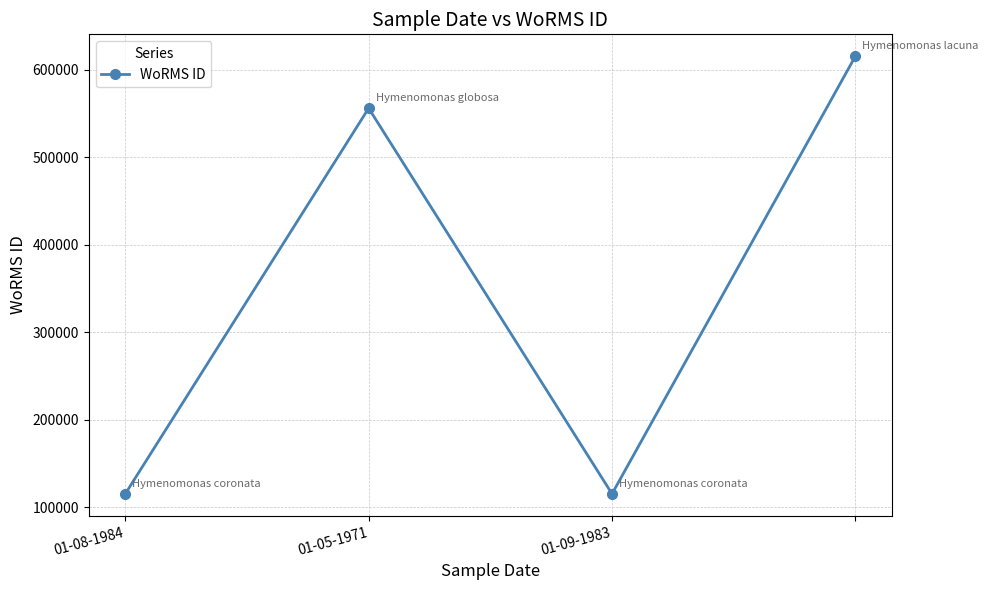

What is the smallest value displayed?

115087